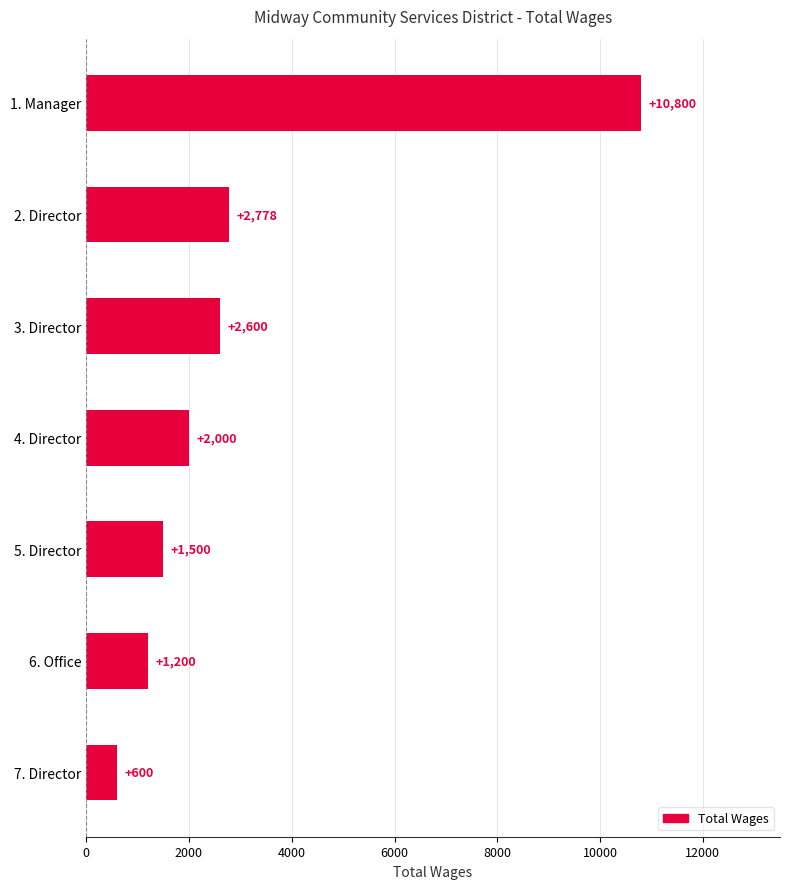

Reading bottom to top, list all the values displayed in this chart.

7. Director=600	6. Office=1200	5. Director=1500	4. Director=2000	3. Director=2600	2. Director=2778	1. Manager=10800